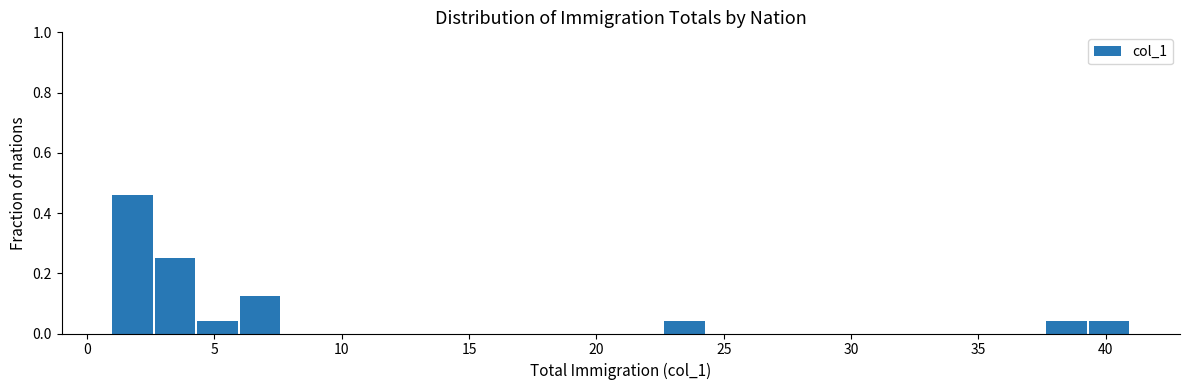

Around what value on the x-axis is the tallest bar? Give the approximate position of its centre, as read against the axis.

2.0